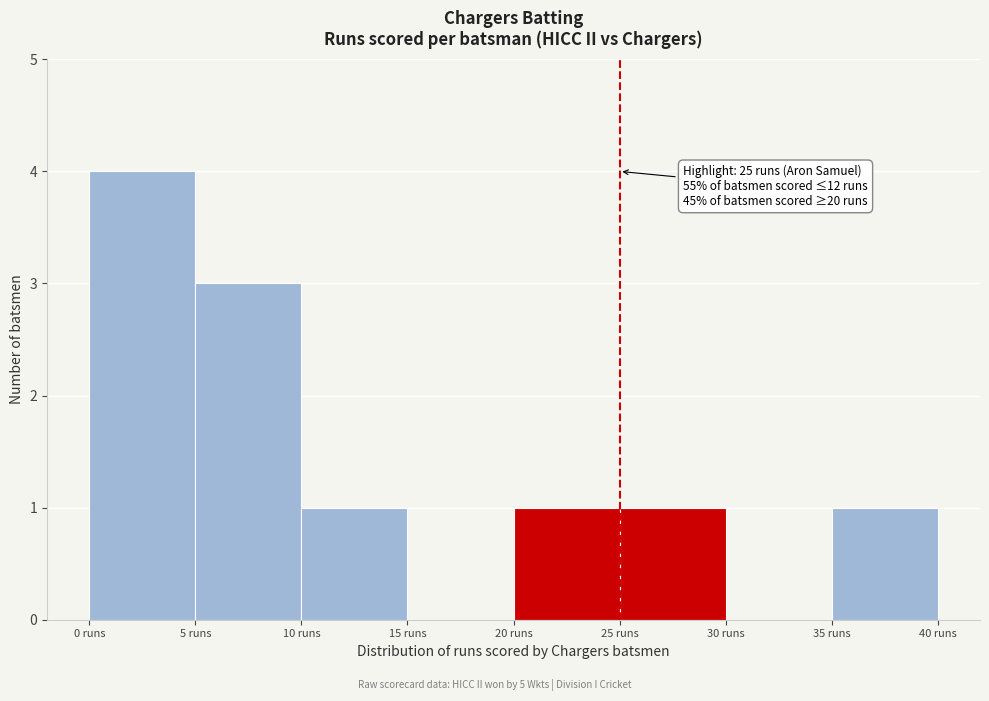

Over which range of the x-axis is the bar tallest?

0 to 5